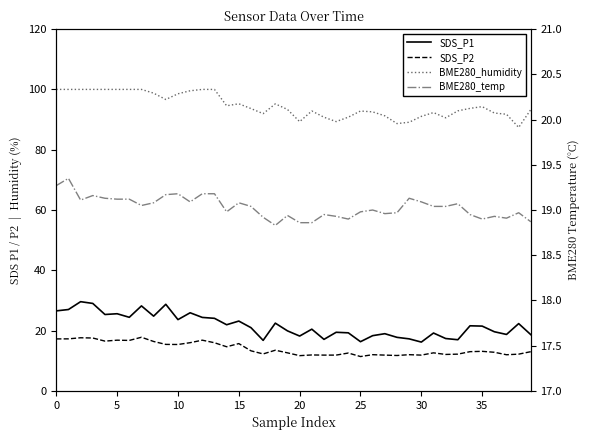

How many interior local valleys does the SDS_P2 series have?

11